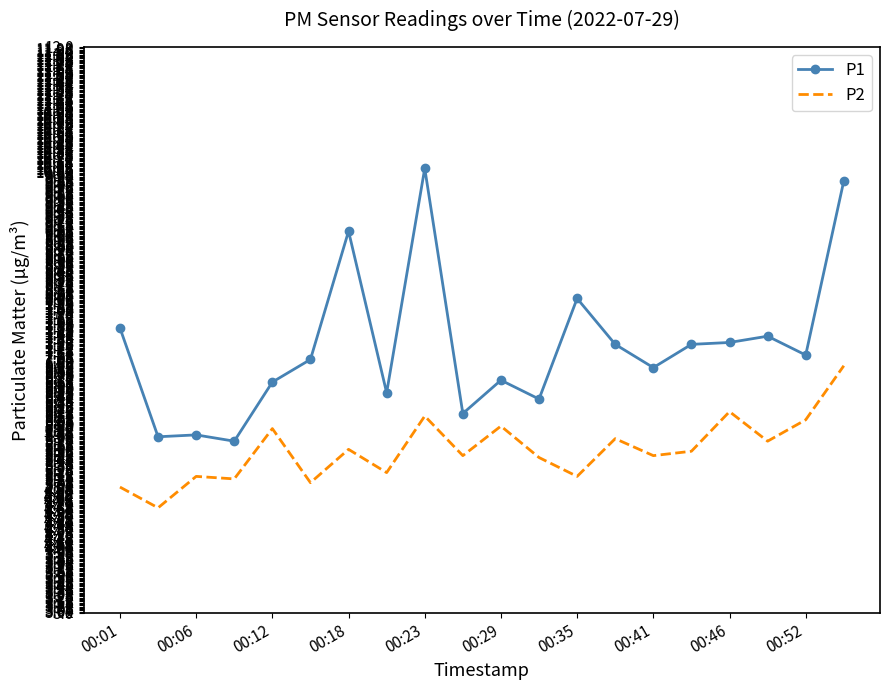

True or false: P1 and P2 cross at least once.

False